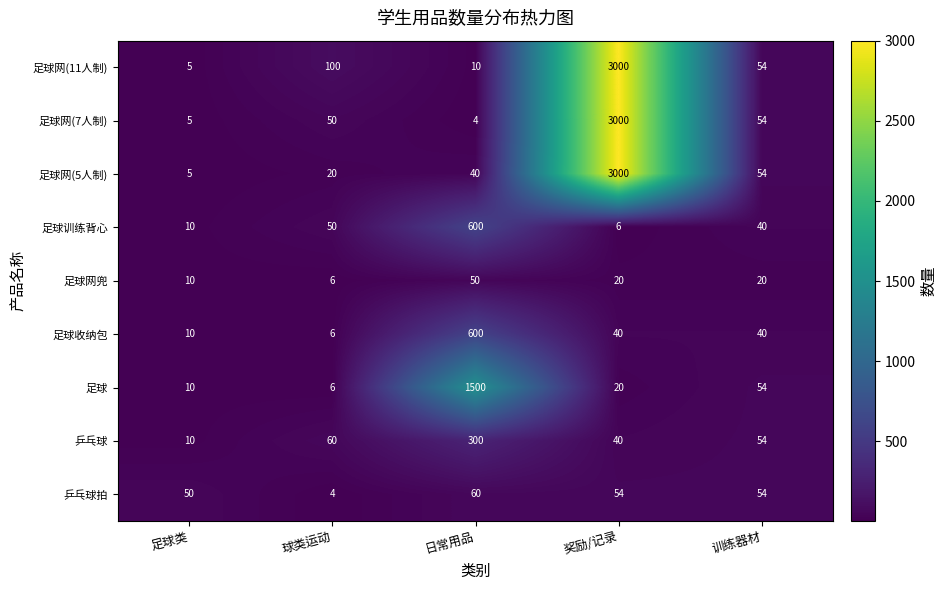

Which label corresponds to the largest value in the chart?

奖励/记录